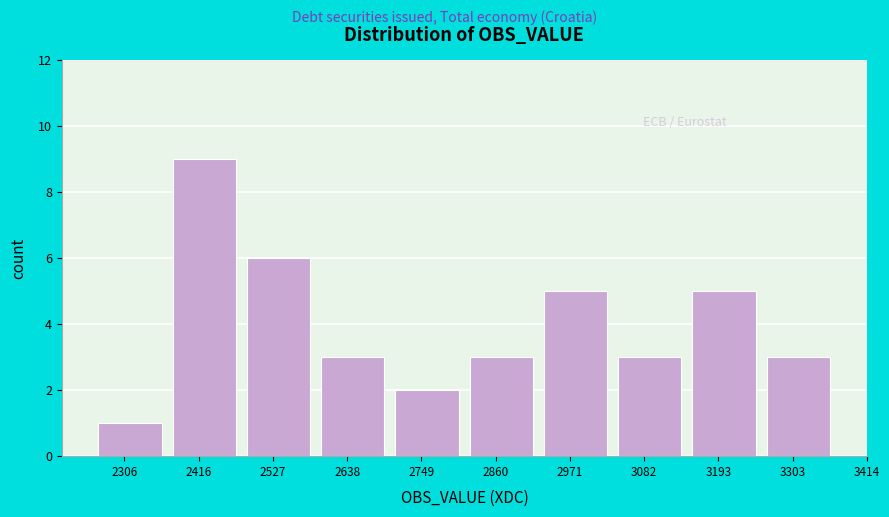

Reading left to right, transcribe all the data shown in this chart.

1	9	6	3	2	3	5	3	5	3